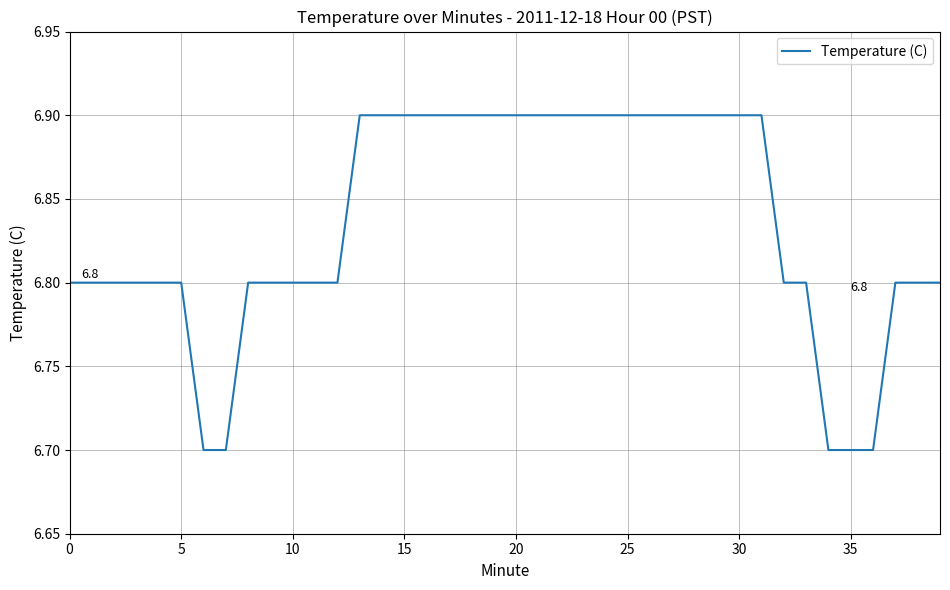

Reading left to right, what are all the values shown in this chart?

6.8	6.8	6.8	6.8	6.8	6.8	6.7	6.7	6.8	6.8	6.8	6.8	6.8	6.9	6.9	6.9	6.9	6.9	6.9	6.9	6.9	6.9	6.9	6.9	6.9	6.9	6.9	6.9	6.9	6.9	6.9	6.9	6.8	6.8	6.7	6.7	6.7	6.8	6.8	6.8